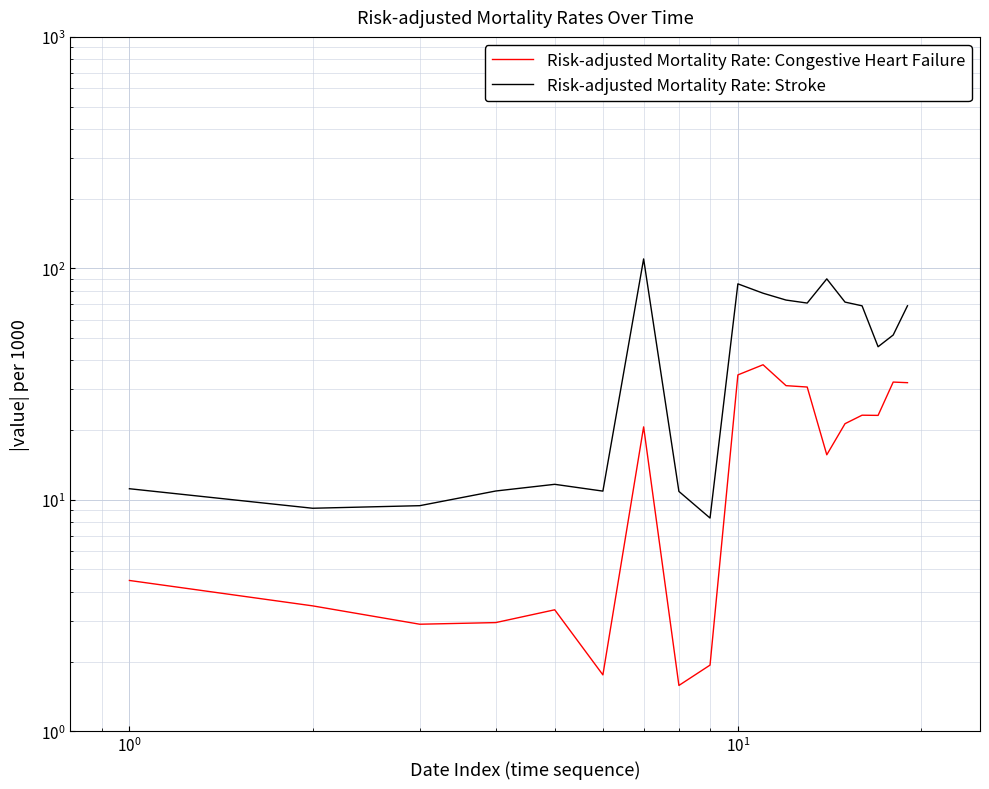

List the series in order of their peak value, highest first.

Risk-adjusted Mortality Rate: Stroke, Risk-adjusted Mortality Rate: Congestive Heart Failure